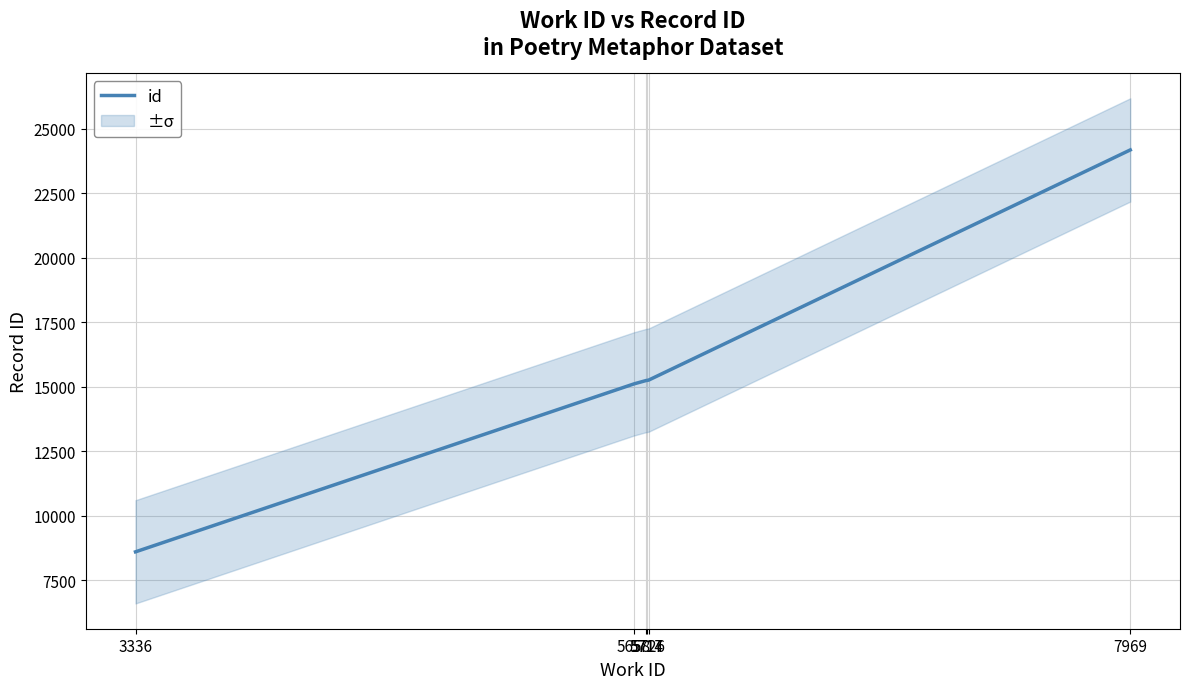

What is the value of the 3rd point from the left?

15243